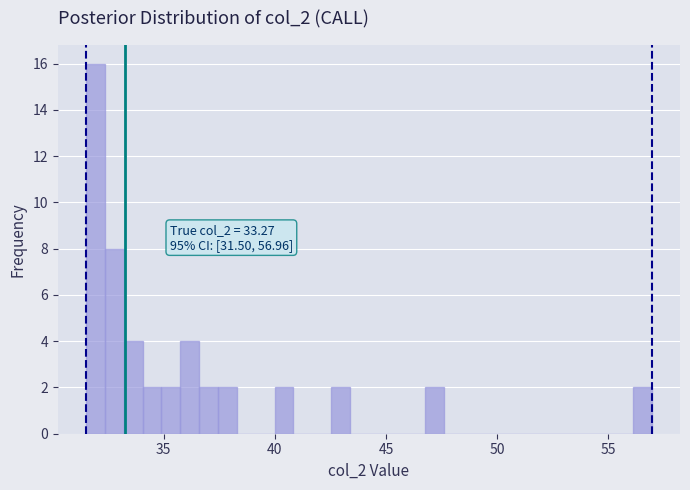

Read against the x-axis, roughly where is the centre of the tallest bar?

32.0